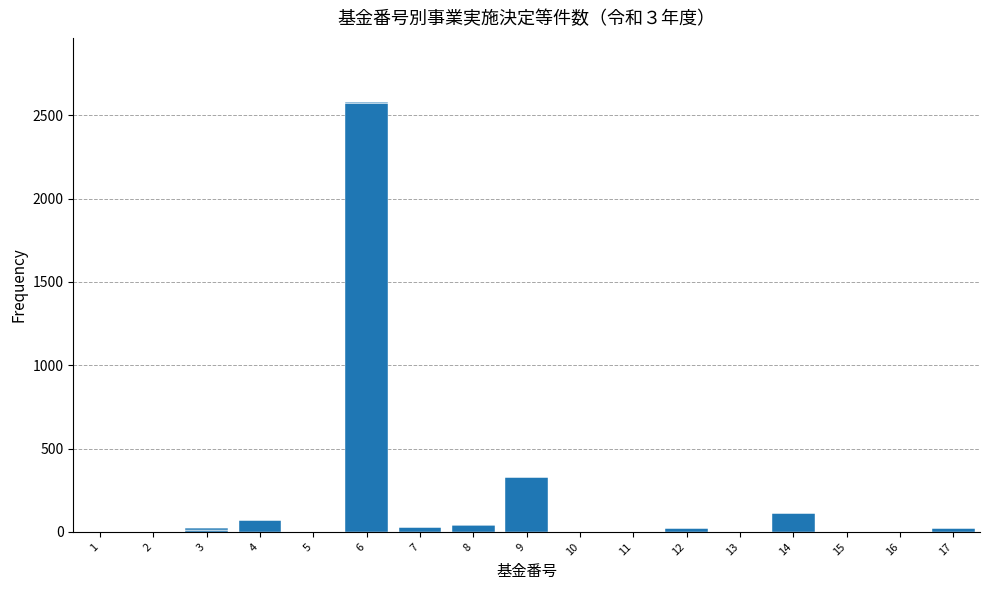

The 貸付（件数） series shows -14 at 5. True or false?

False